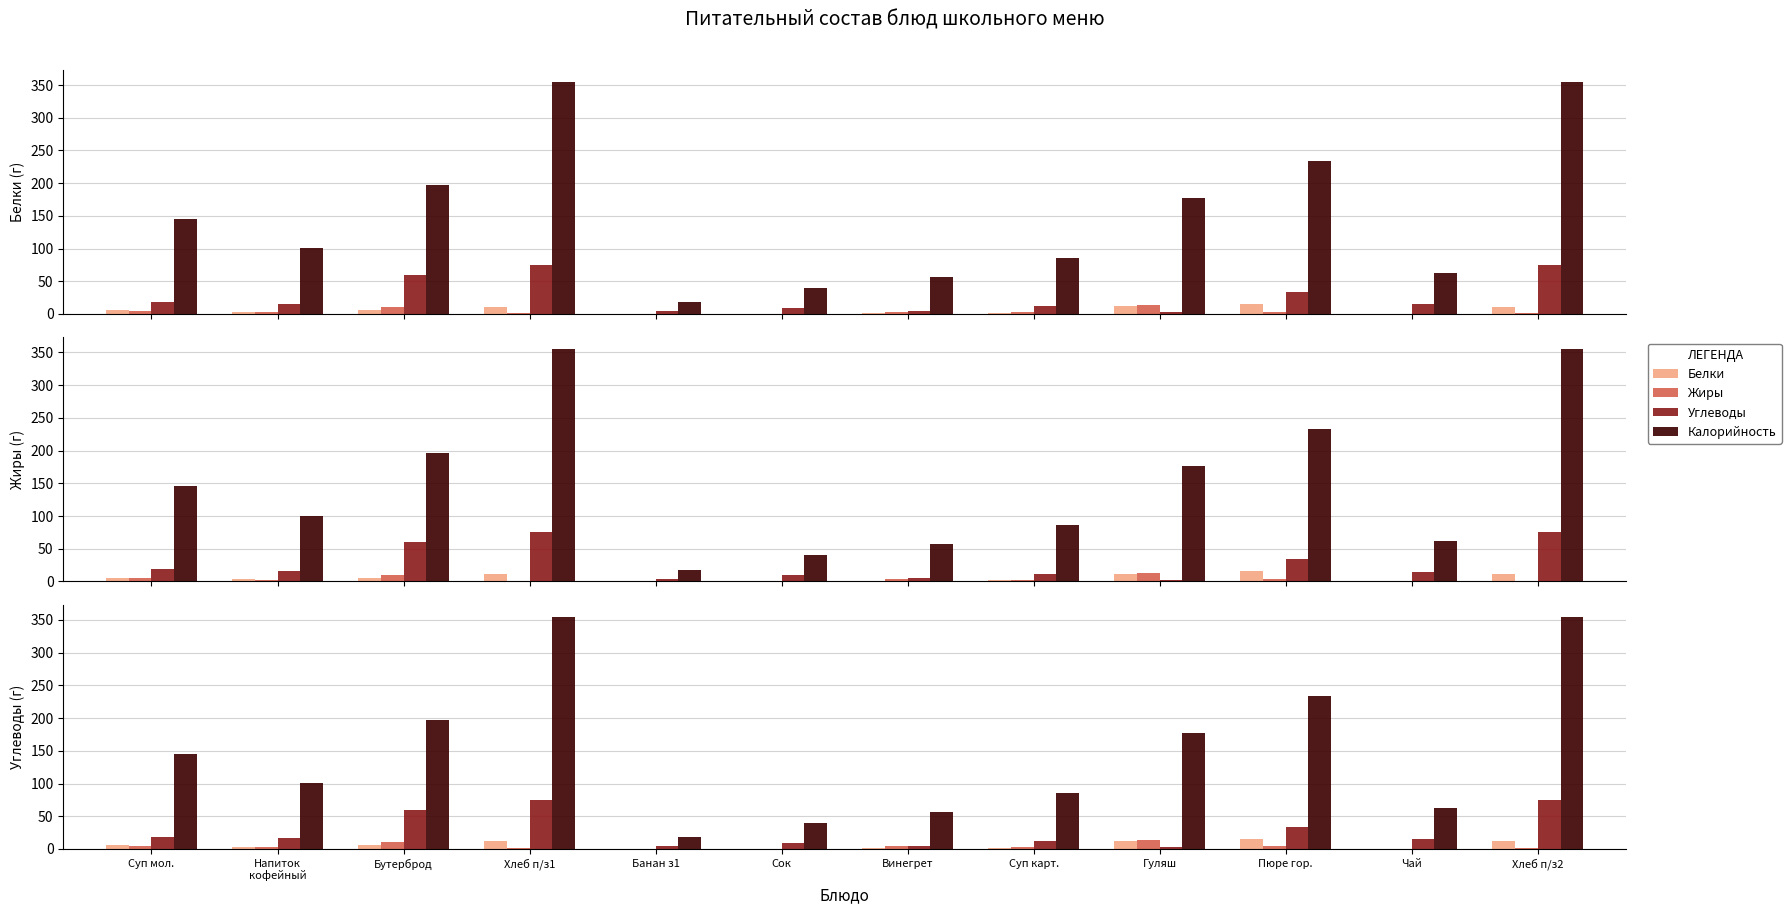

Is it true that Белки equals 11.4 at Хлеб п/з2?

True